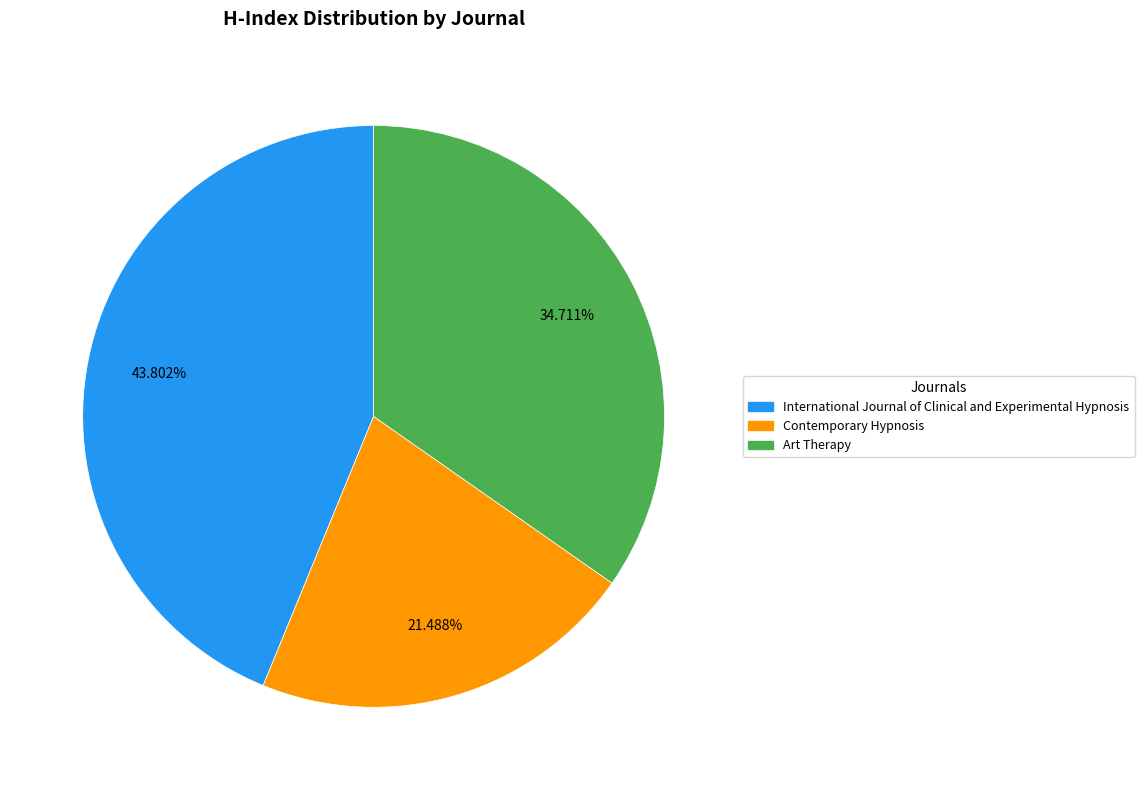

To the nearest percent, what percentage of the pie is Art Therapy?

35%